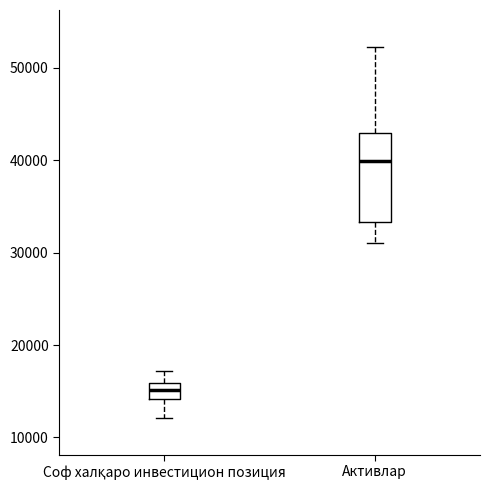

Reading left to right, transcribe this box plot: for each box, give where its median line is, the range the box spans, and where its two whiskers end, as read against the y-axis. The values are not printed on the chart, so give them approximately, as read against the axis.

Соф халқаро инвестицион позиция: median 15000, box 14000 to 16000, whiskers 12000 to 17000
Активлар: median 40000, box 33000 to 43000, whiskers 31000 to 52000